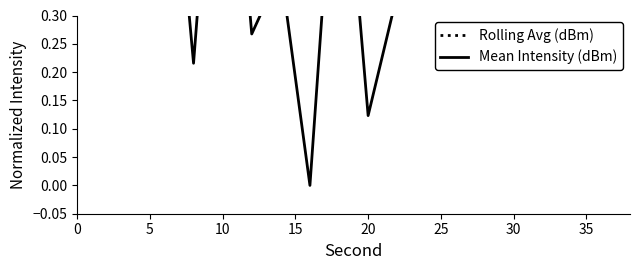

What is the sum of all Mean Intensity (dBm) values?

10.9